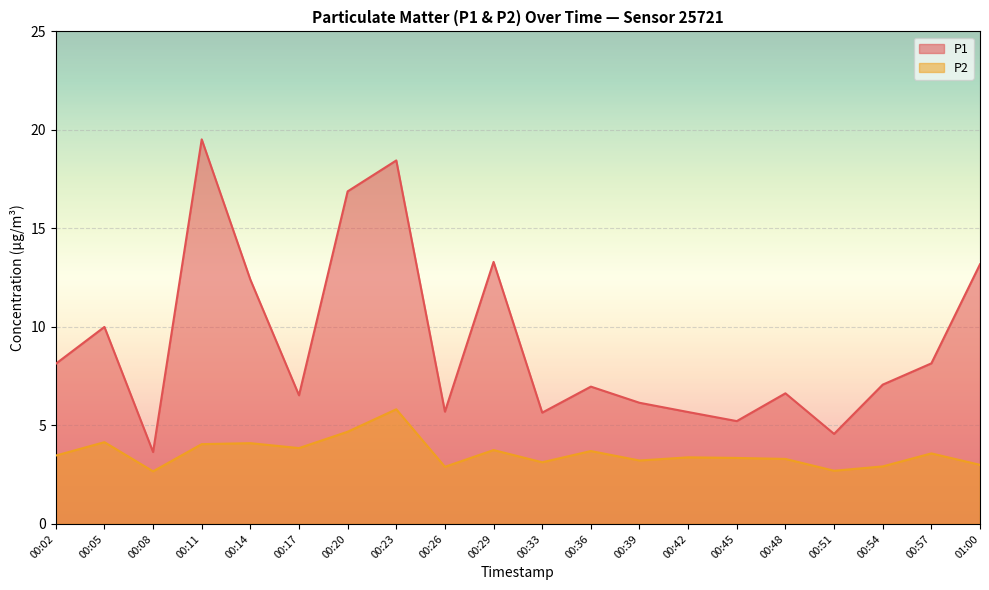

At which label is P2 closest to 4?

00:11